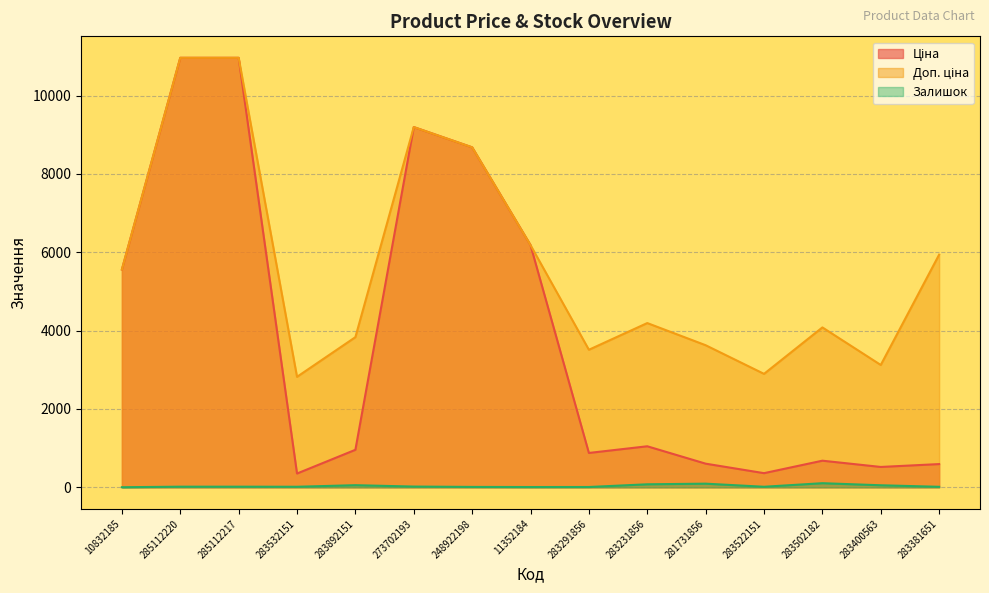

What is the approximate value of Ціна at 281731856?

604.6